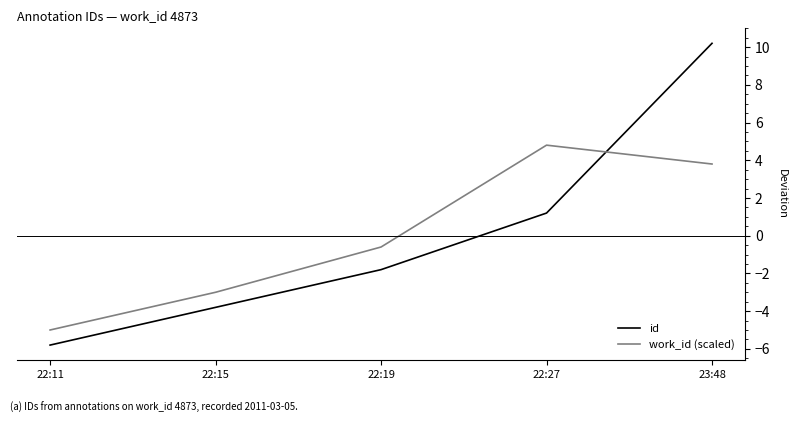

True or false: id has a value of -3.8 at 22:15.

True